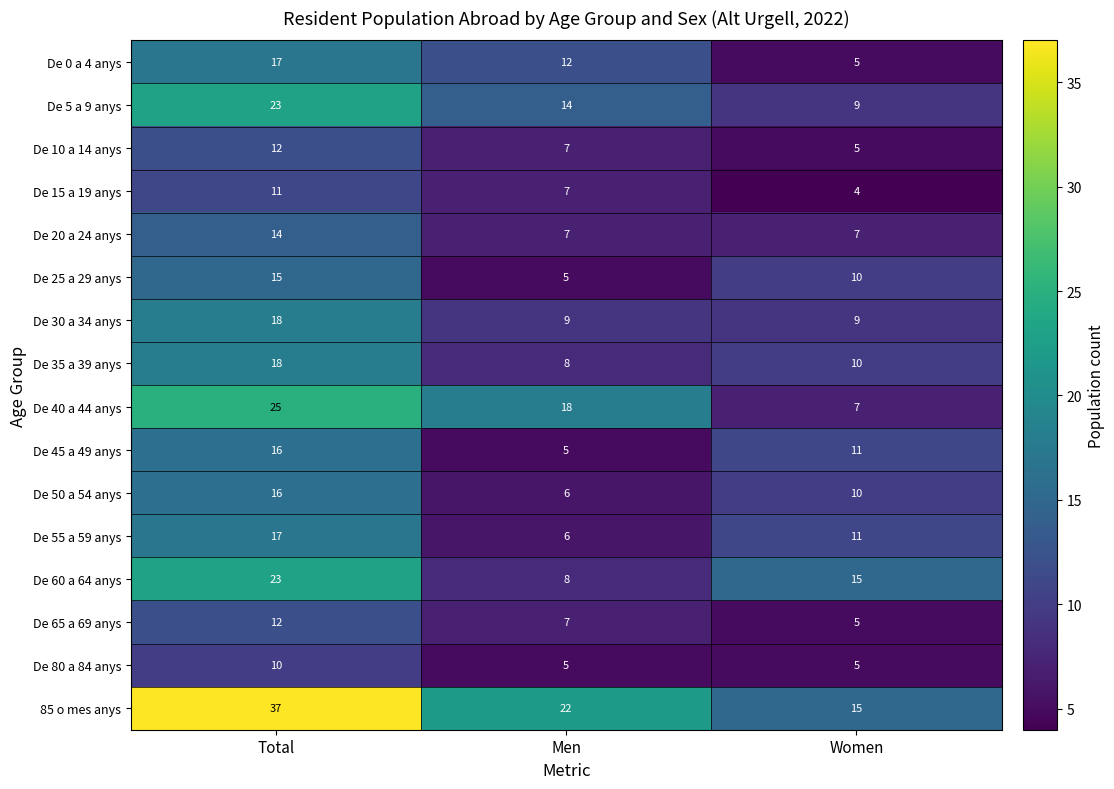

What is the difference between the highest and lowest values at Men?

17